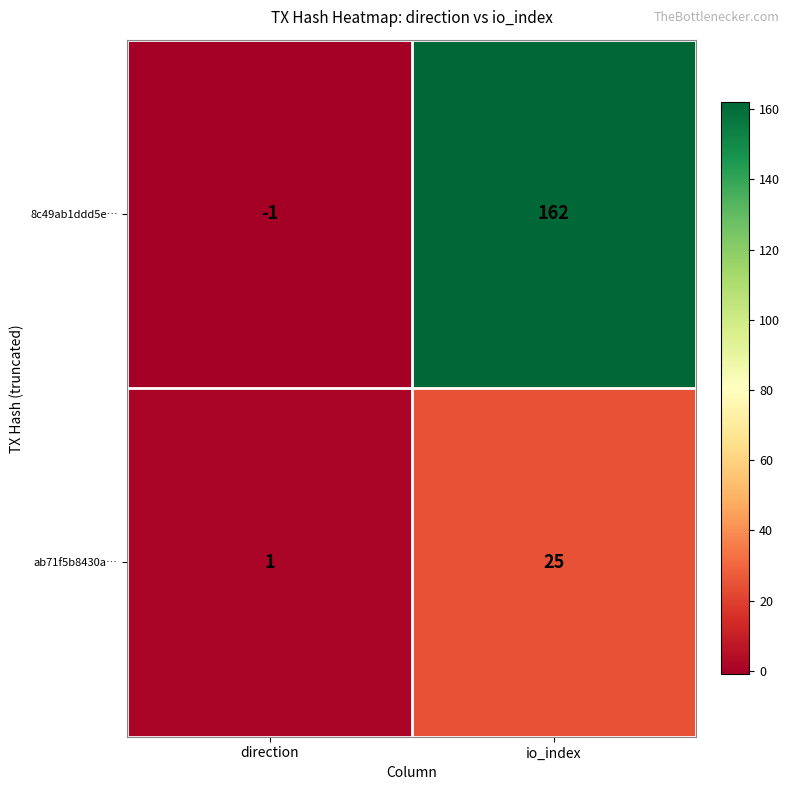

List the series in order of their overall mean, highest first.

8c49ab1ddd5e…, ab71f5b8430a…